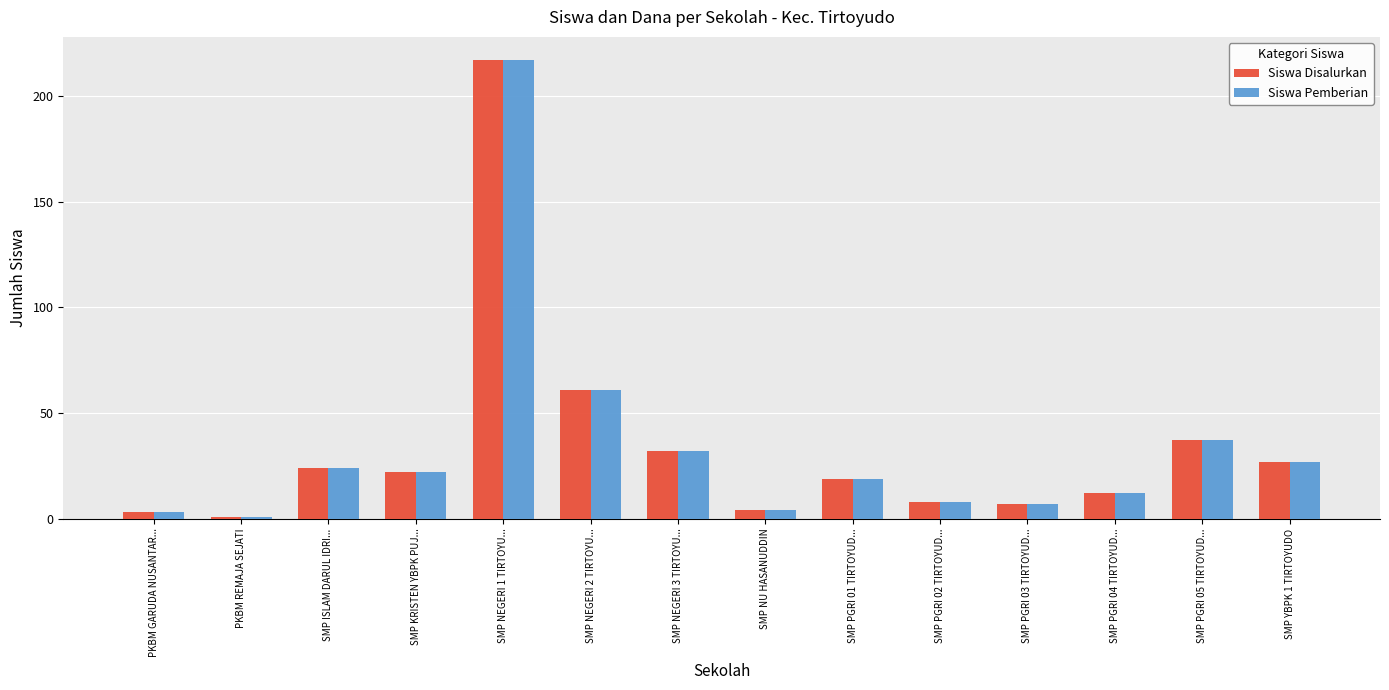

Which label corresponds to the largest value in the chart?

SMP NEGERI 1 TIRTOYU...